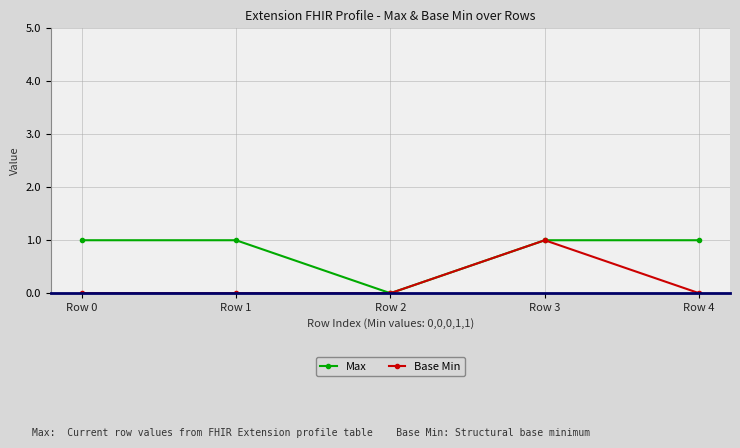

The Max series shows 1 at Row 3. True or false?

True